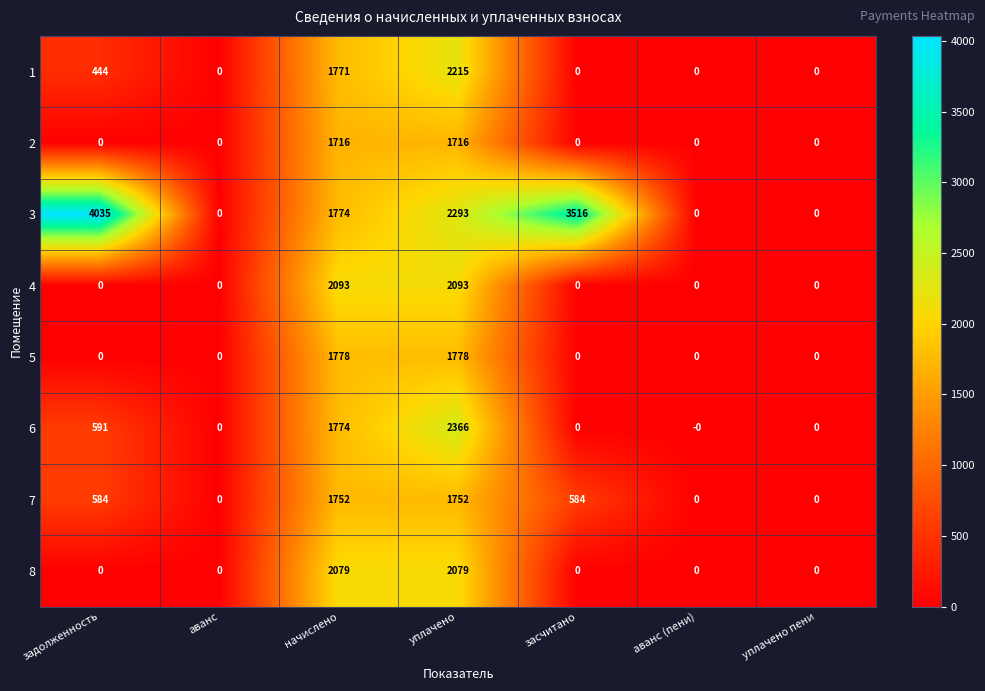

Rank the series at уплачено from lowest to highest value.

2, 7, 5, 8, 4, 1, 3, 6